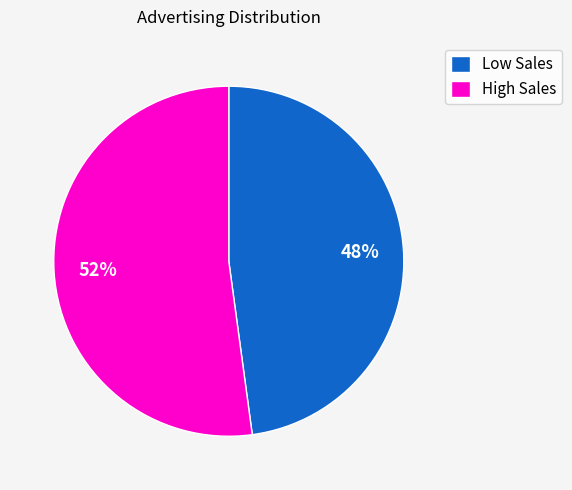

Is there any slice that represents more than half of the pie?

Yes